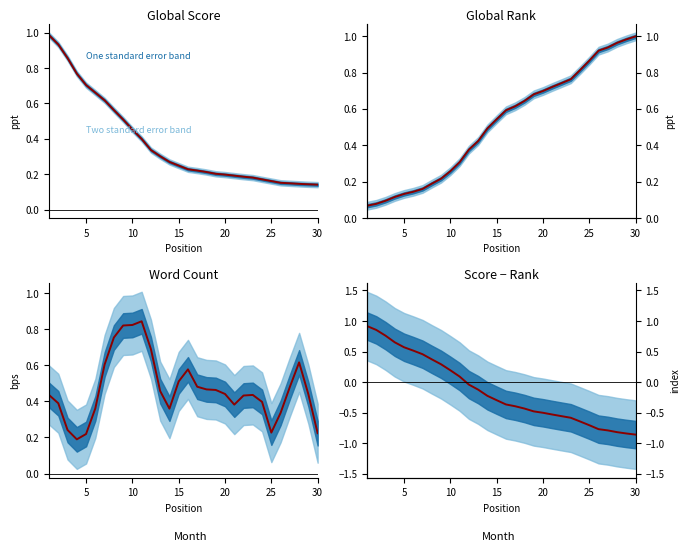

Count the number of values greater than 0.

11